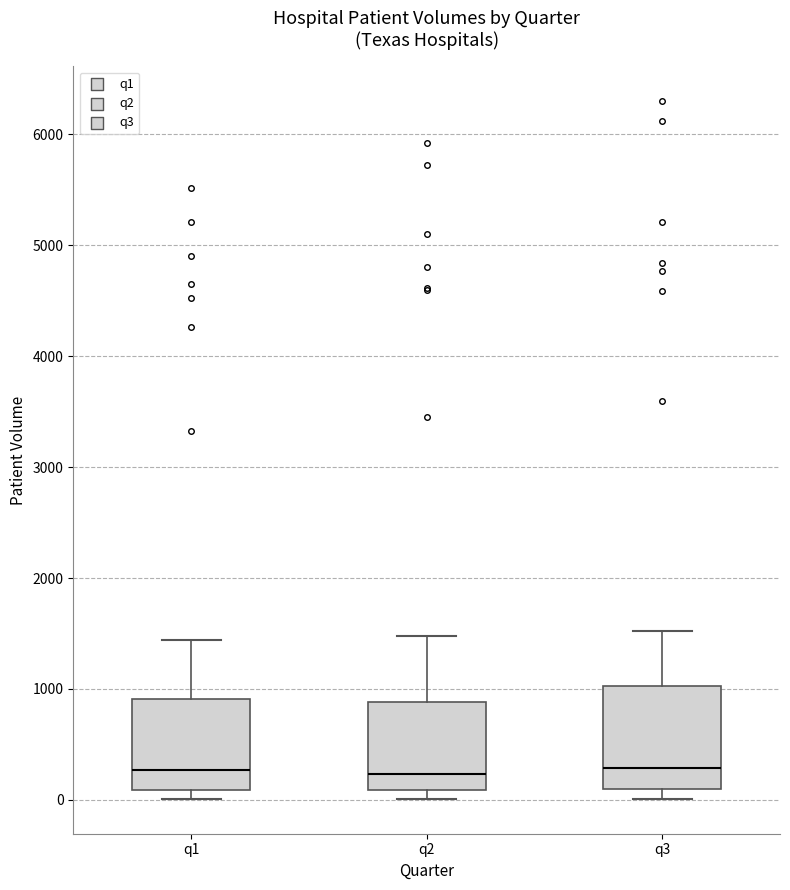

Where does the upper whisker of the box for q2 end on the y-axis? The values are not printed on the chart, so give them approximately, as read against the axis.

1500